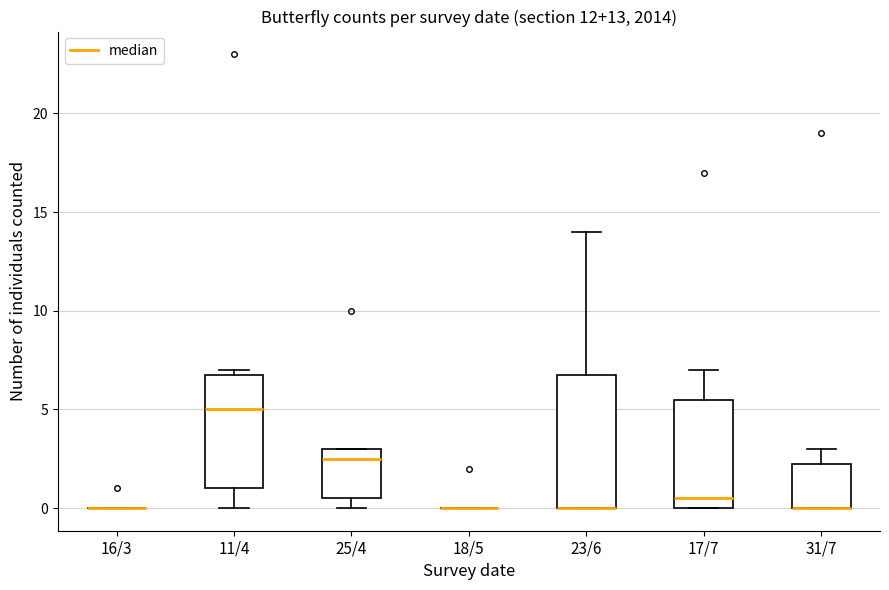

Comparing the boxes themselves (not the whiskers), which one is the tallest?

23/6